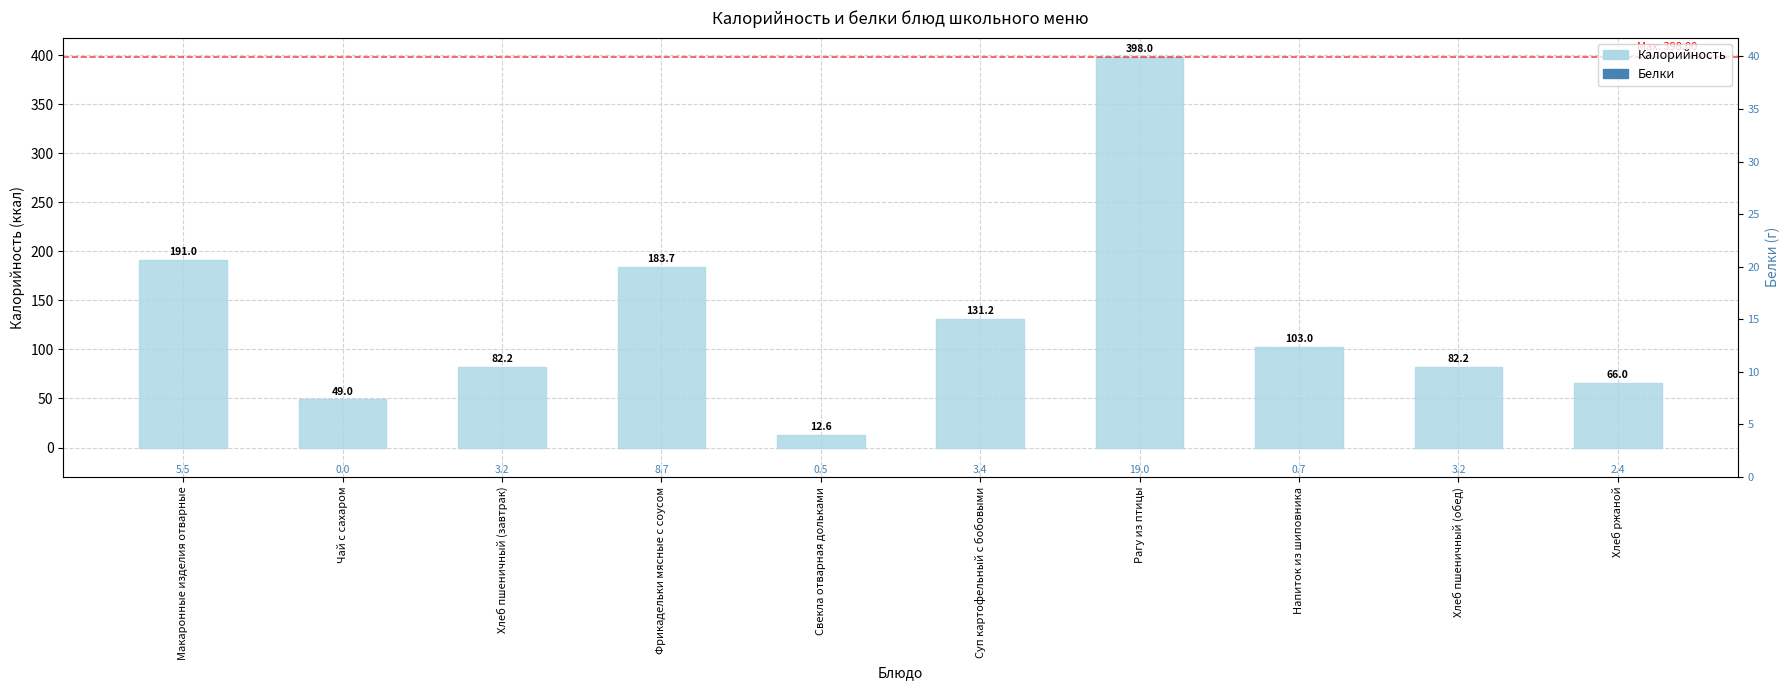

Count the number of values greater than 103.

4